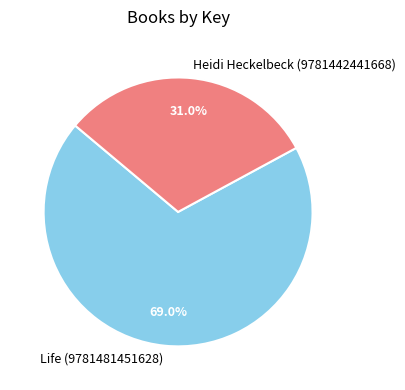

Which has a higher value, Life (9781481451628) or Heidi Heckelbeck (9781442441668)?

Life (9781481451628)